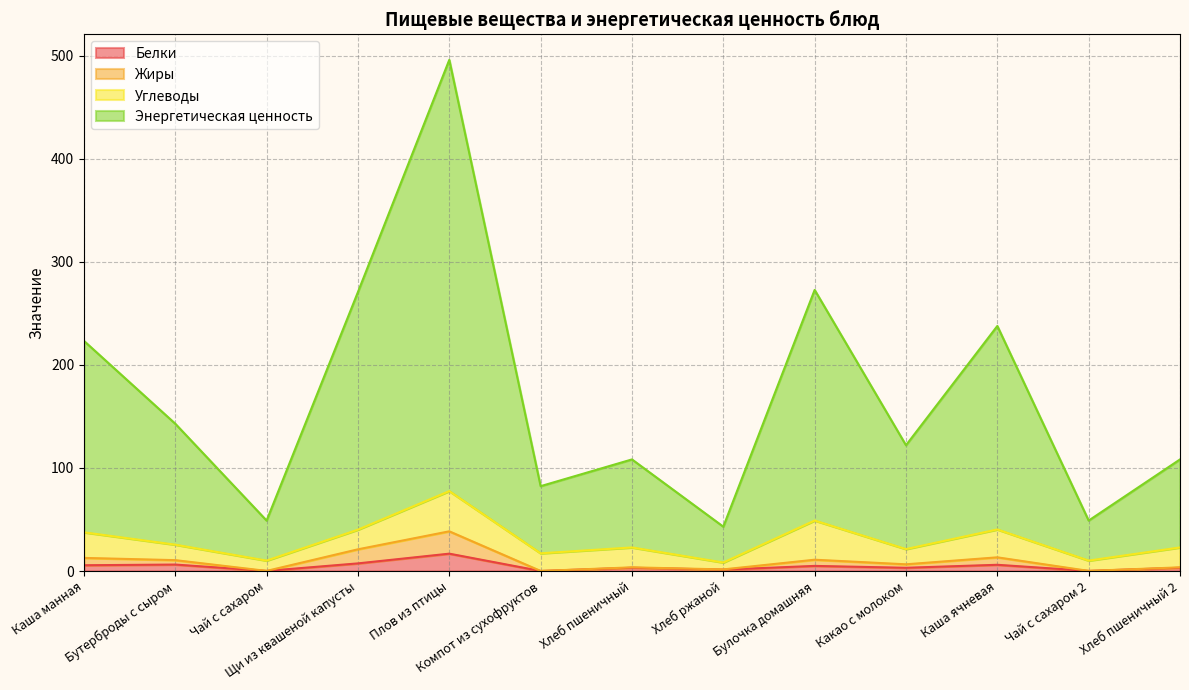

List the labels in order of Жиры value, smallest first.

Компот из сухофруктов, Чай с сахаром, Чай с сахаром 2, Хлеб ржаной, Хлеб пшеничный, Хлеб пшеничный 2, Какао с молоком, Бутерброды с сыром, Булочка домашняя, Каша манная, Каша ячневая, Щи из квашеной капусты, Плов из птицы